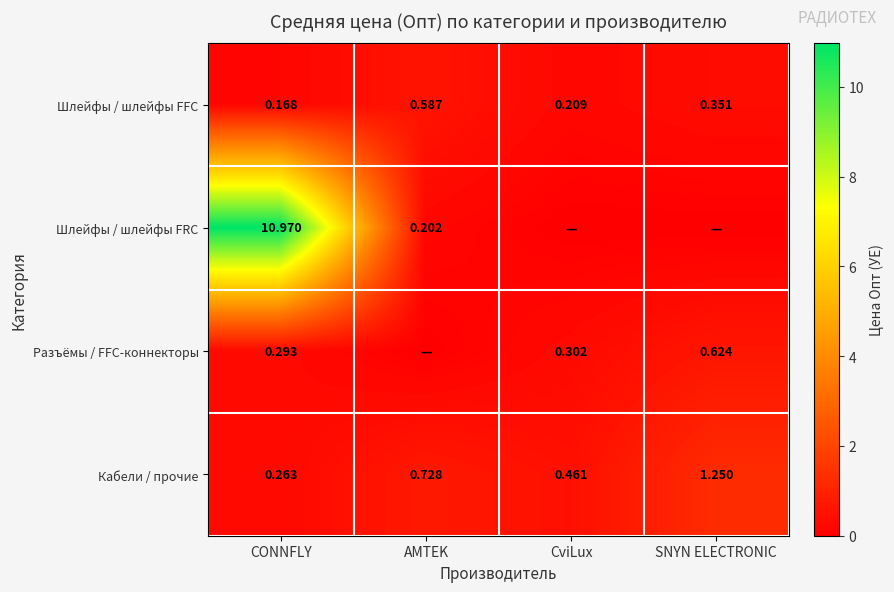

Which category has the highest value in the Кабели / прочие series?

SNYN ELECTRONIC